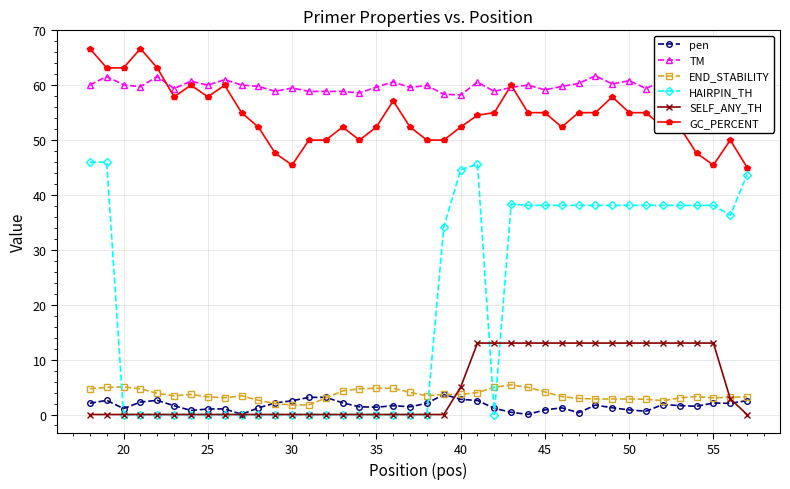

The value of END_STABILITY at 20 is 1.8. True or false?

False